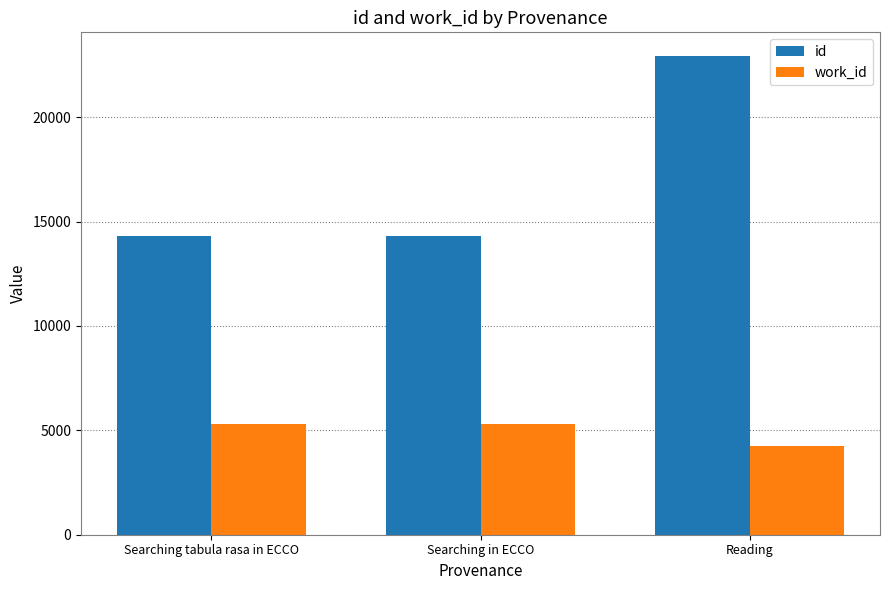

Which category has the highest value in the id series?

Reading